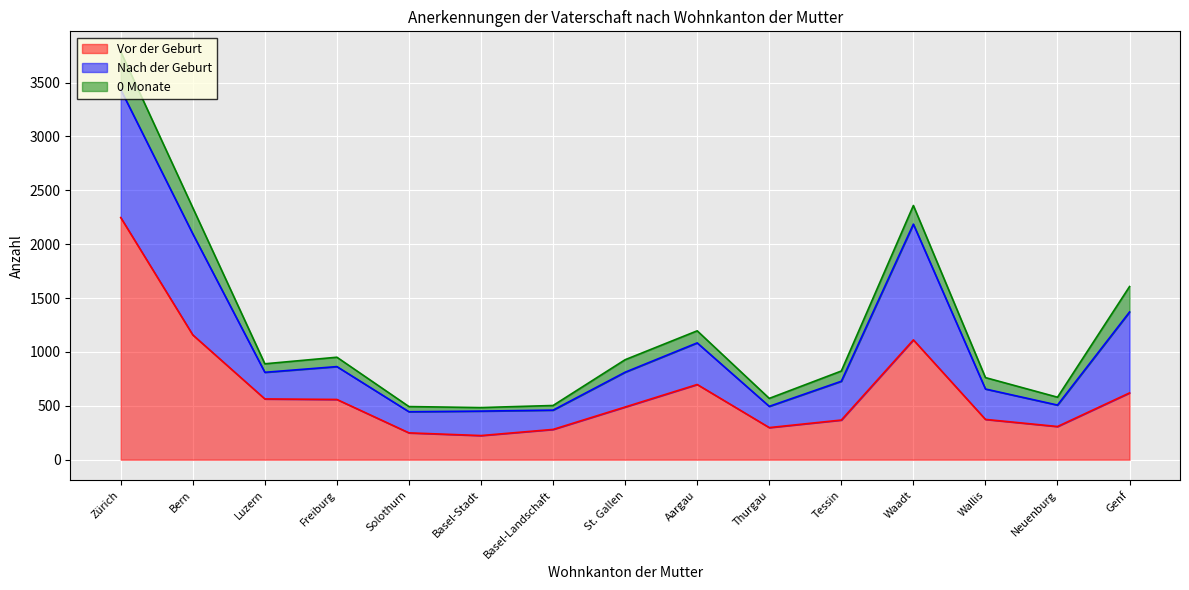

What value does the 0 Monate series have at Aargau, to the nearest 10?

110